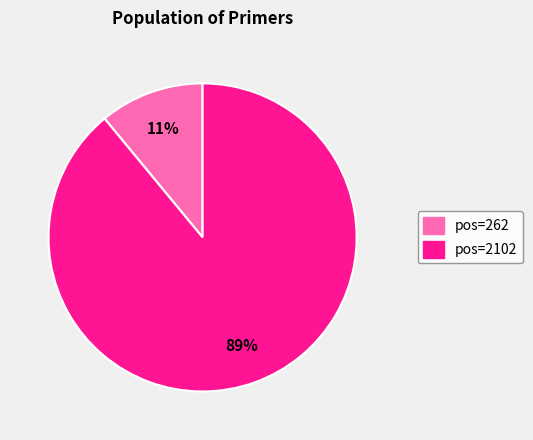

Combined, do pos=2102 and pos=262 account for over 50%?

Yes